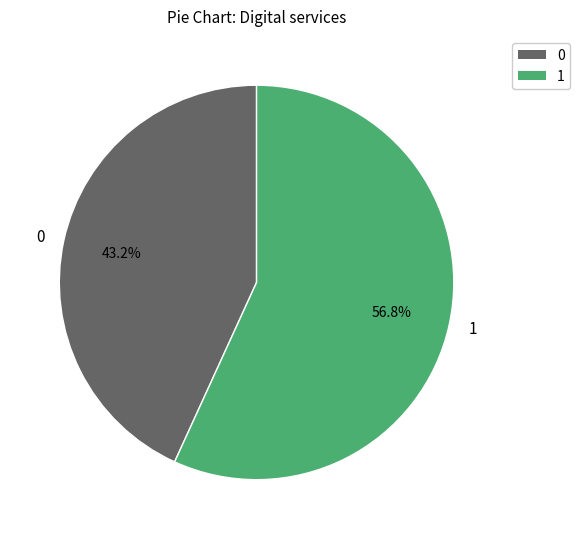

The 0 slice represents 43% of the pie. True or false?

True